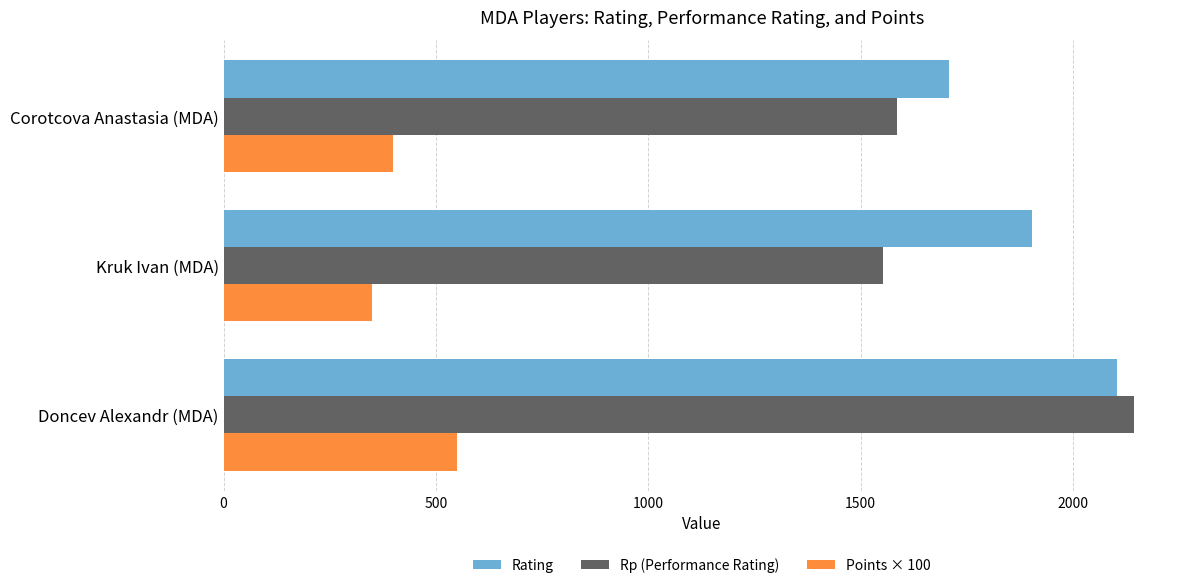

What is the difference between the maximum and minimum values in the Rating series?

394